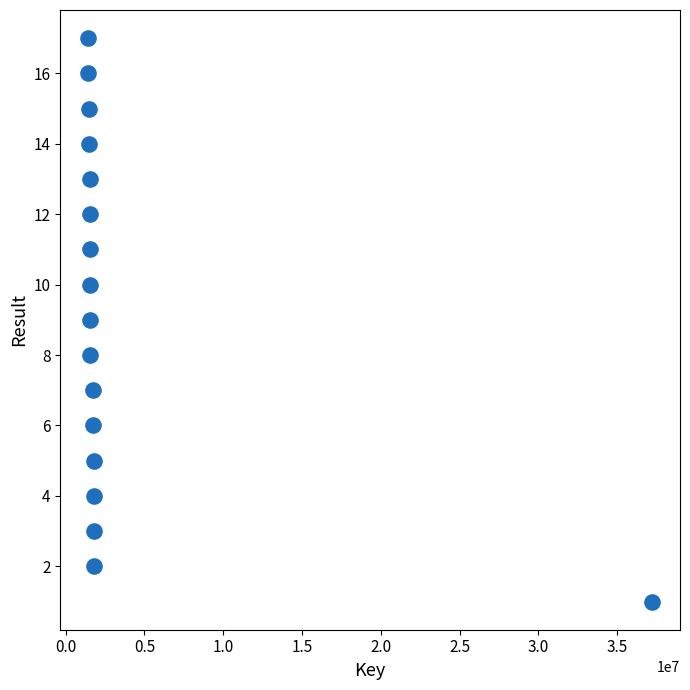

What is the range of Y values (max minus min)?

16